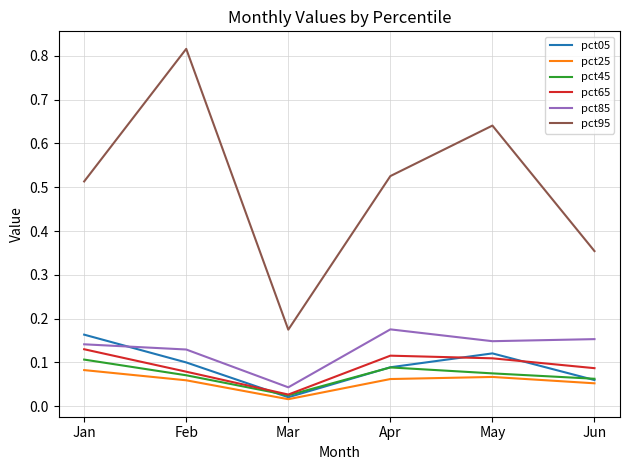

True or false: pct25 has a value of 0.0 at Feb.

False